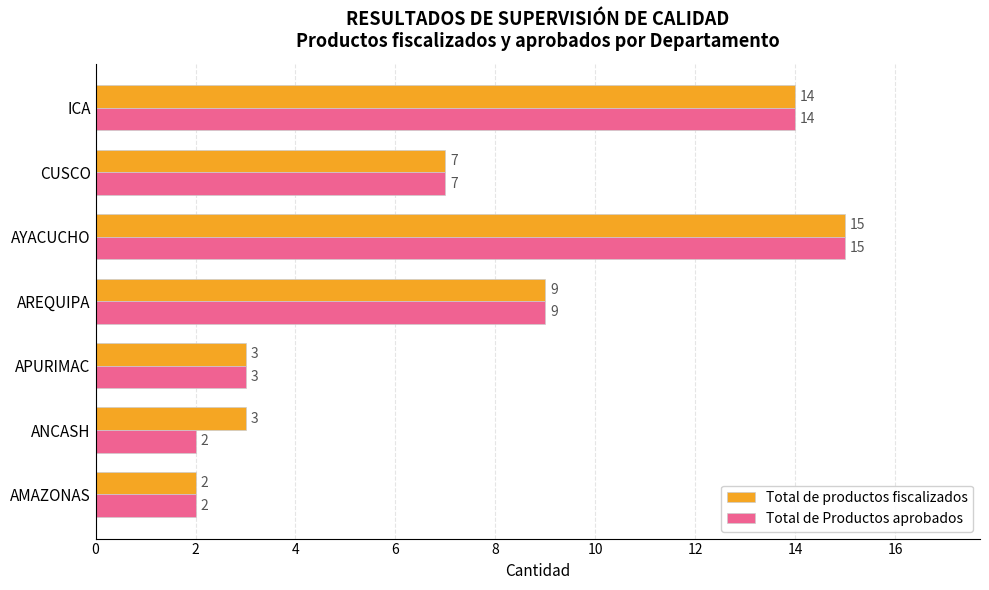

Which category has the highest value in the Total de Productos aprobados series?

AYACUCHO